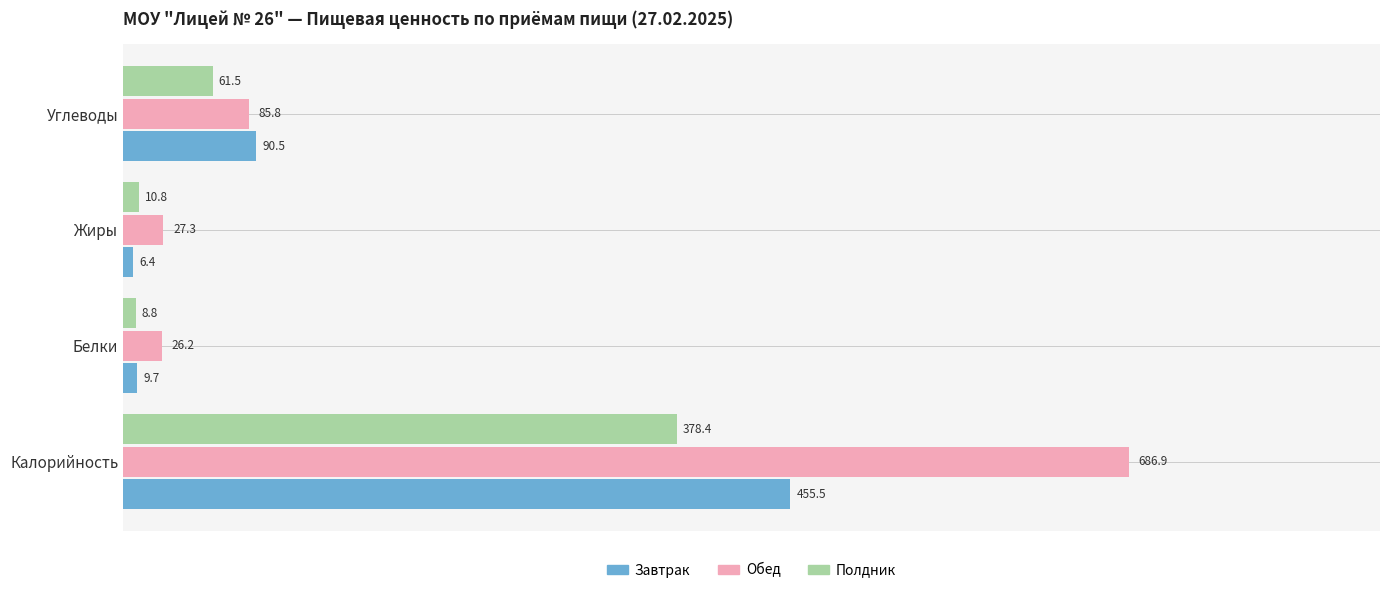

List the series in order of their peak value, highest first.

Обед, Завтрак, Полдник